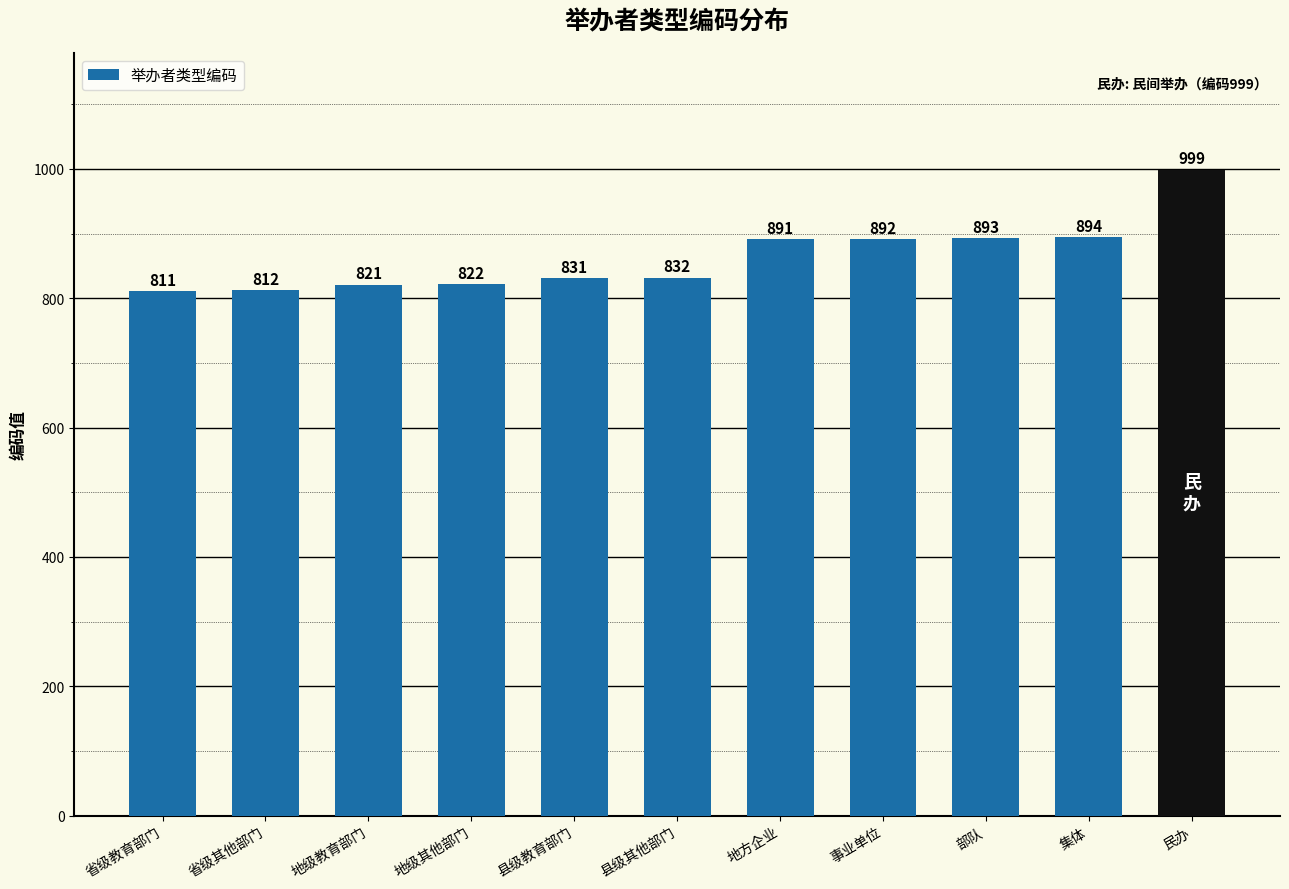

What is the average value?

863